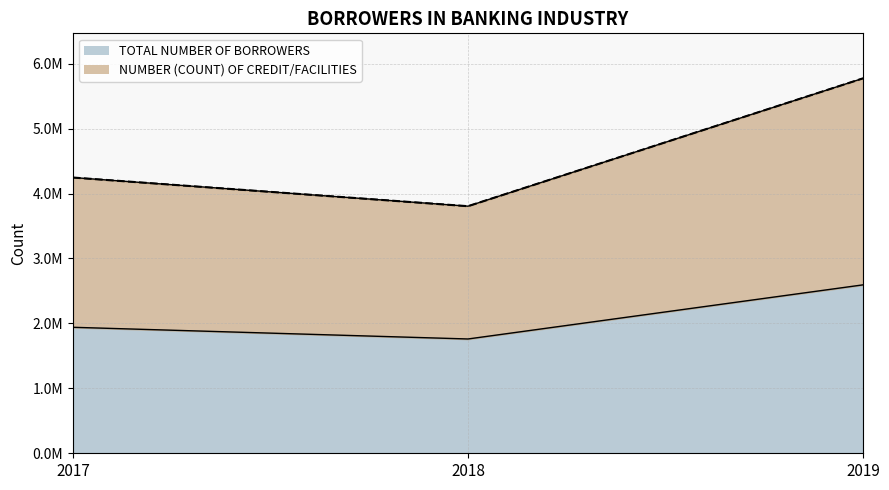

Which series has the widest spread of values?

NUMBER (COUNT) OF CREDIT/FACILITIES